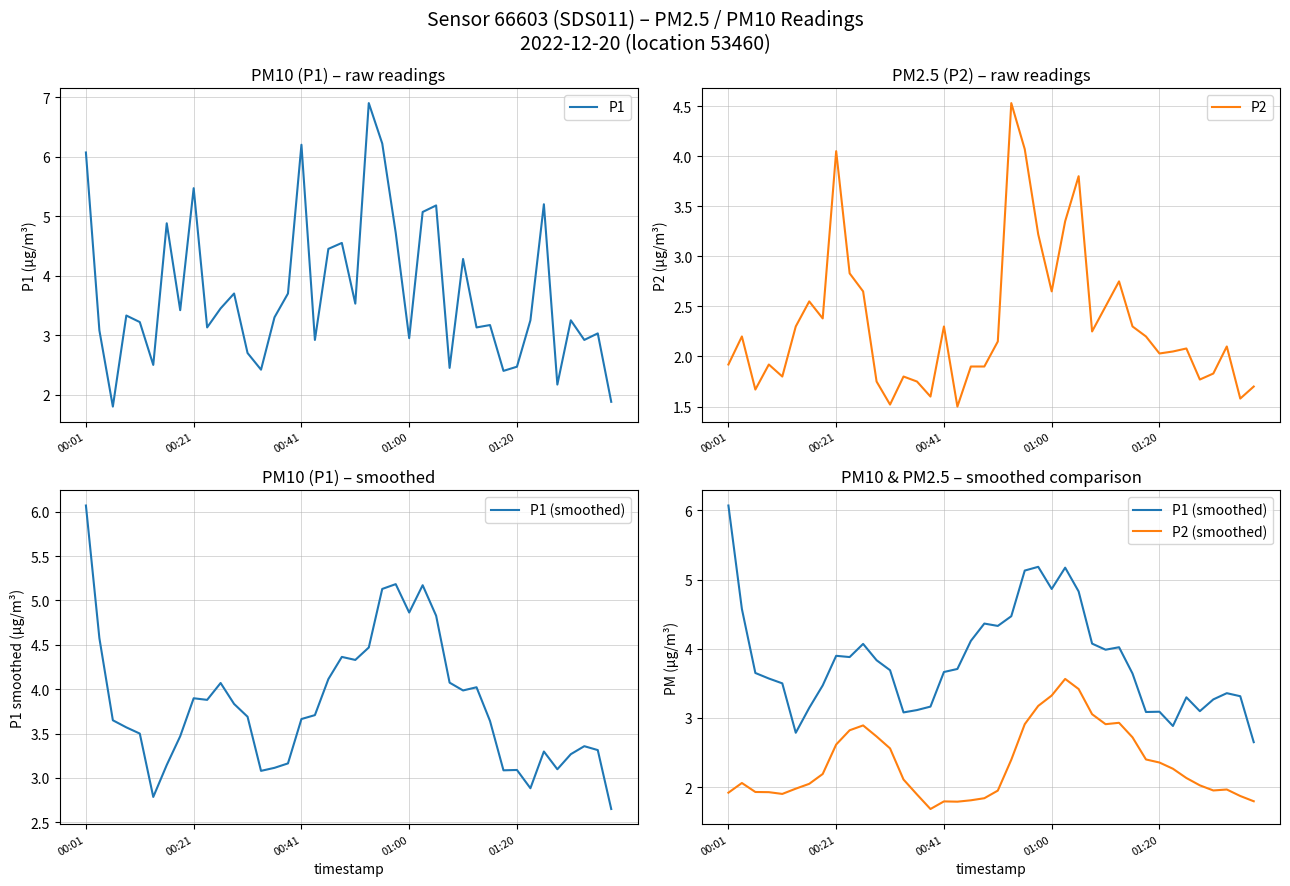

True or false: P1 has a value of 3.0 at 01:00.

True